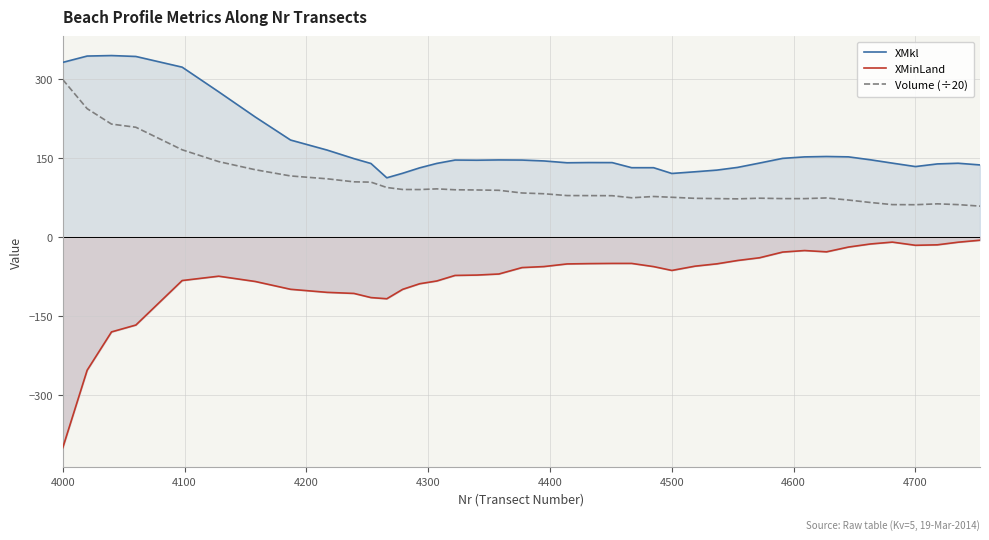

What is the maximum value for Volume (÷20)?

298.5